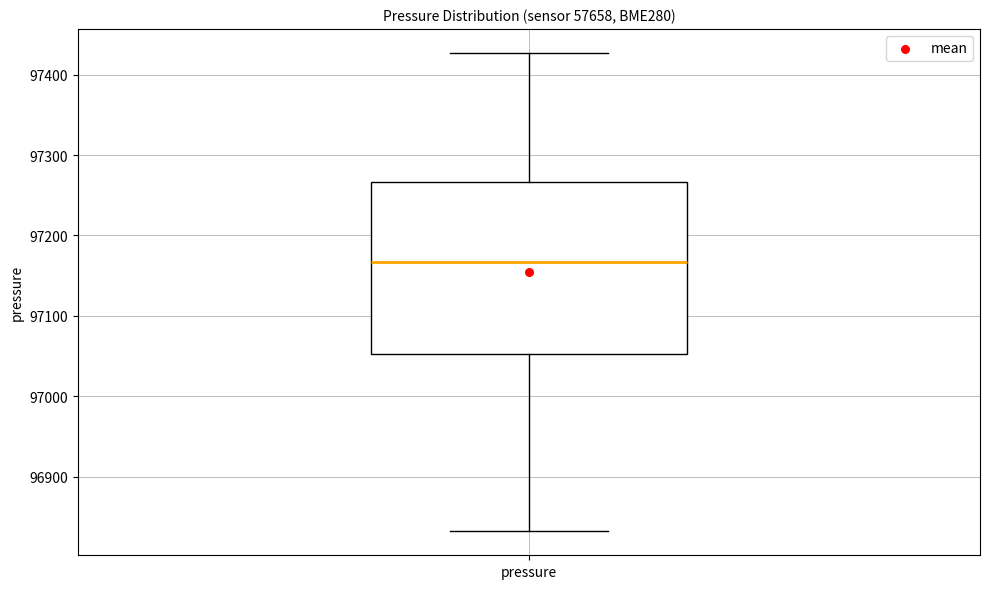

Transcribe this box plot: give where the median line is, the range the box spans, and where the two whiskers end, as read against the y-axis. The values are not printed on the chart, so give them approximately, as read against the axis.

median 97170, box 97050 to 97270, whiskers 96830 to 97430